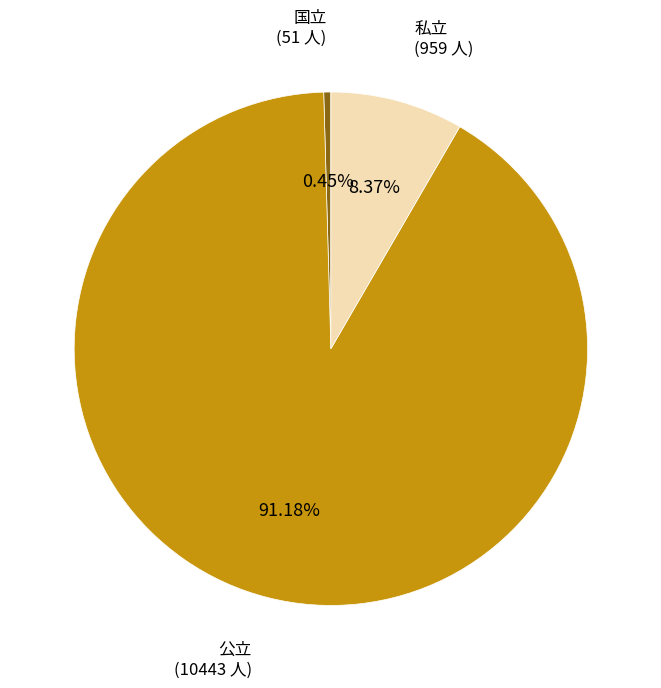

The 私立 slice represents 8% of the pie. True or false?

True